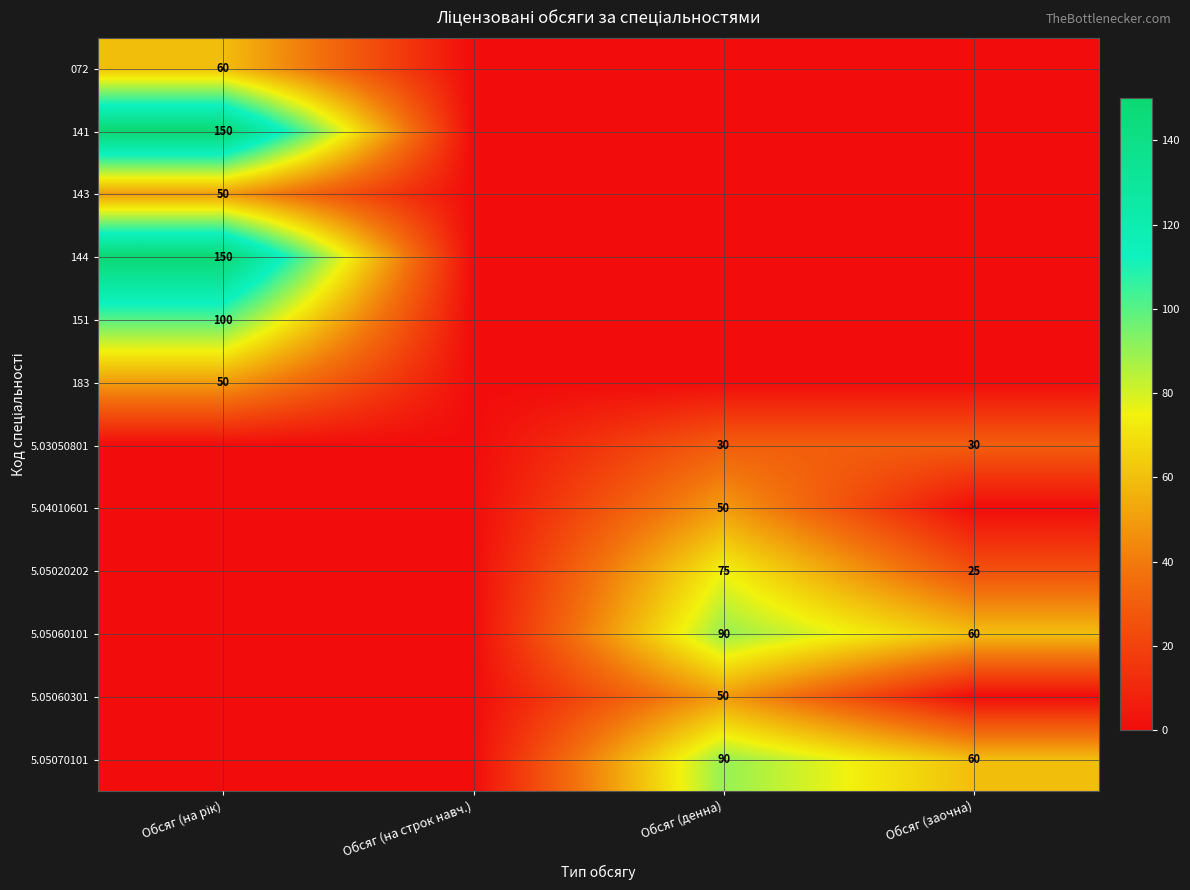

How many series are shown in this chart?

12